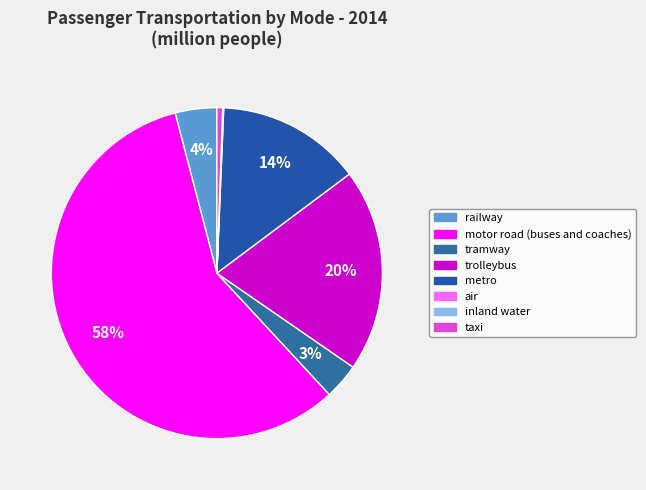

How many segments does this pie chart have?

8